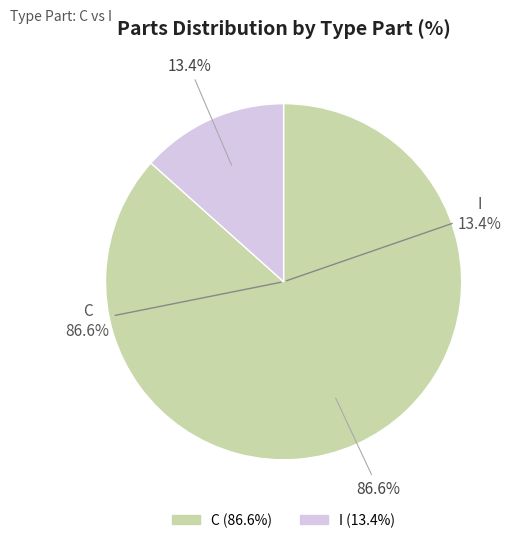

Which category accounts for the majority?

C